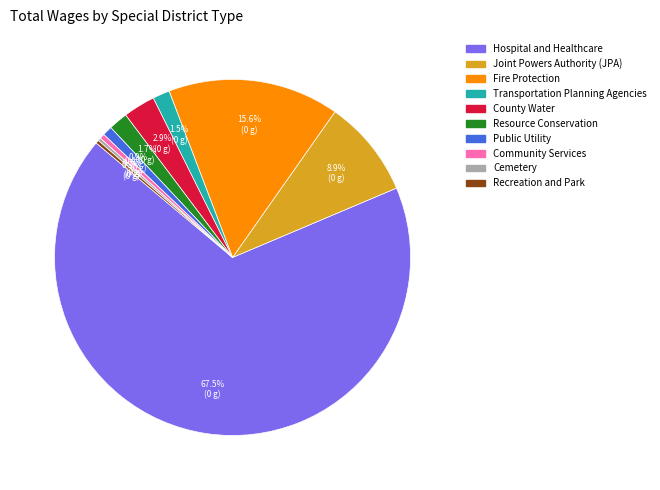

What percentage is NOT represented by Transportation Planning Agencies?

98.5%